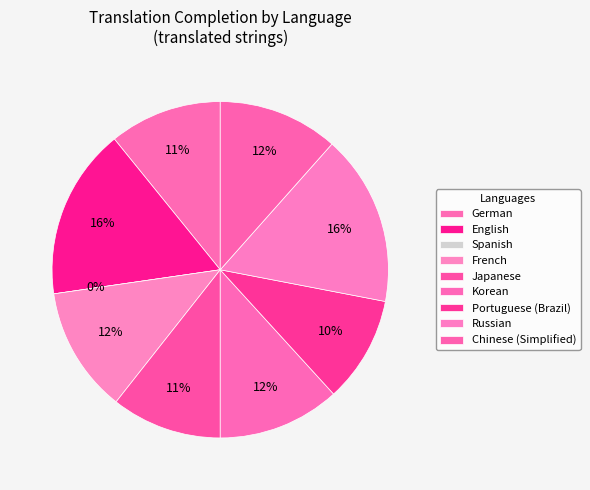

Between German and Korean, which is larger?

Korean